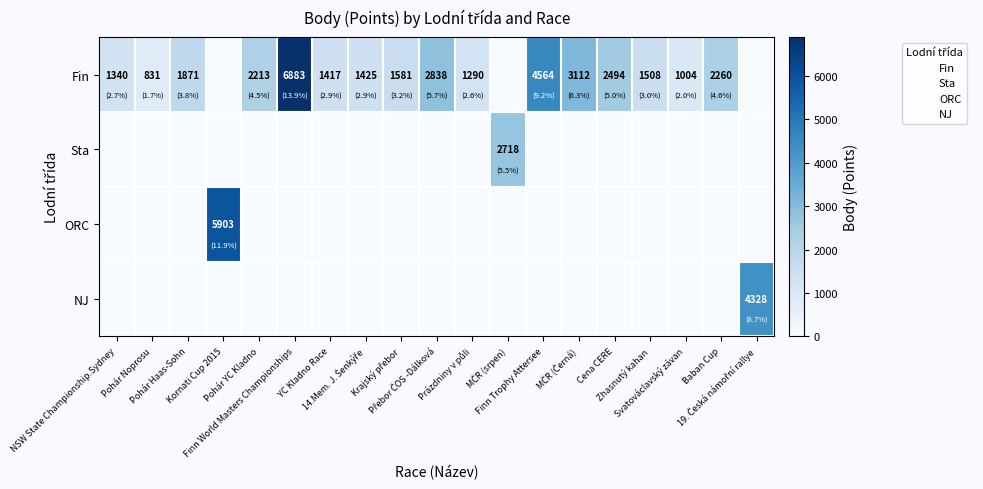

Between Pohár Noprosu and Baban Cup, which series saw the biggest shift?

Fin